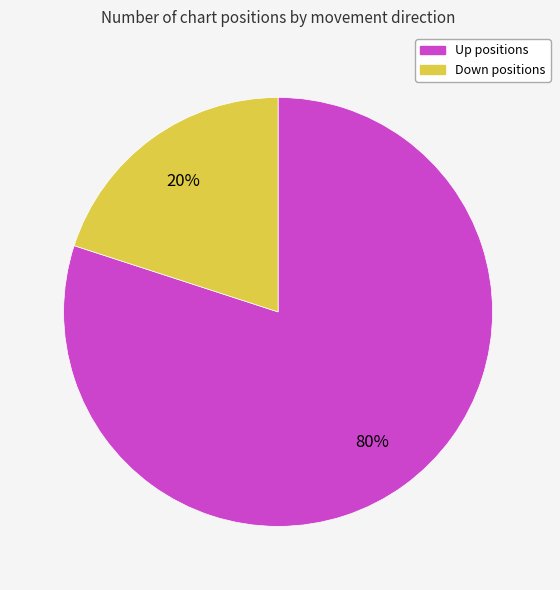

Does any single category account for the majority?

Yes